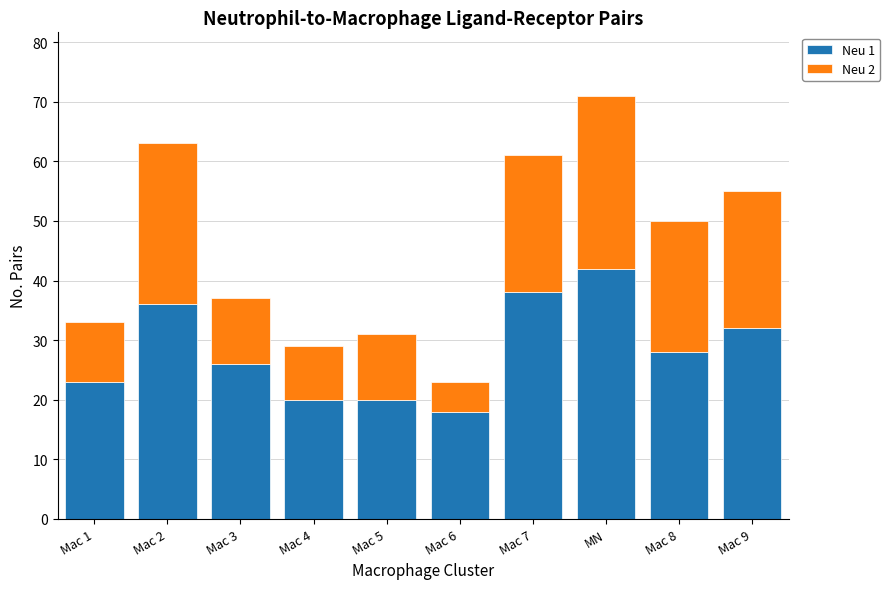

What is the sum of the Neu 1 values at Mac 4 and Mac 2?

56